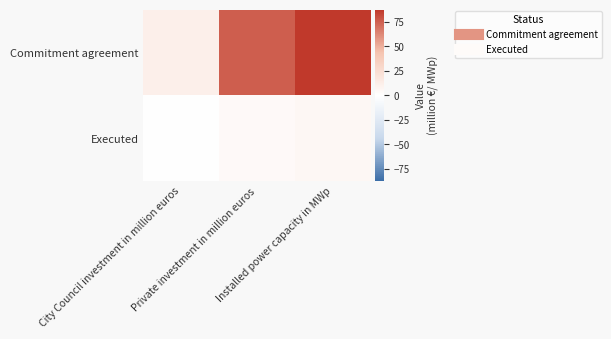

At which category is the sum across all series the highest?

Installed power capacity in MWp